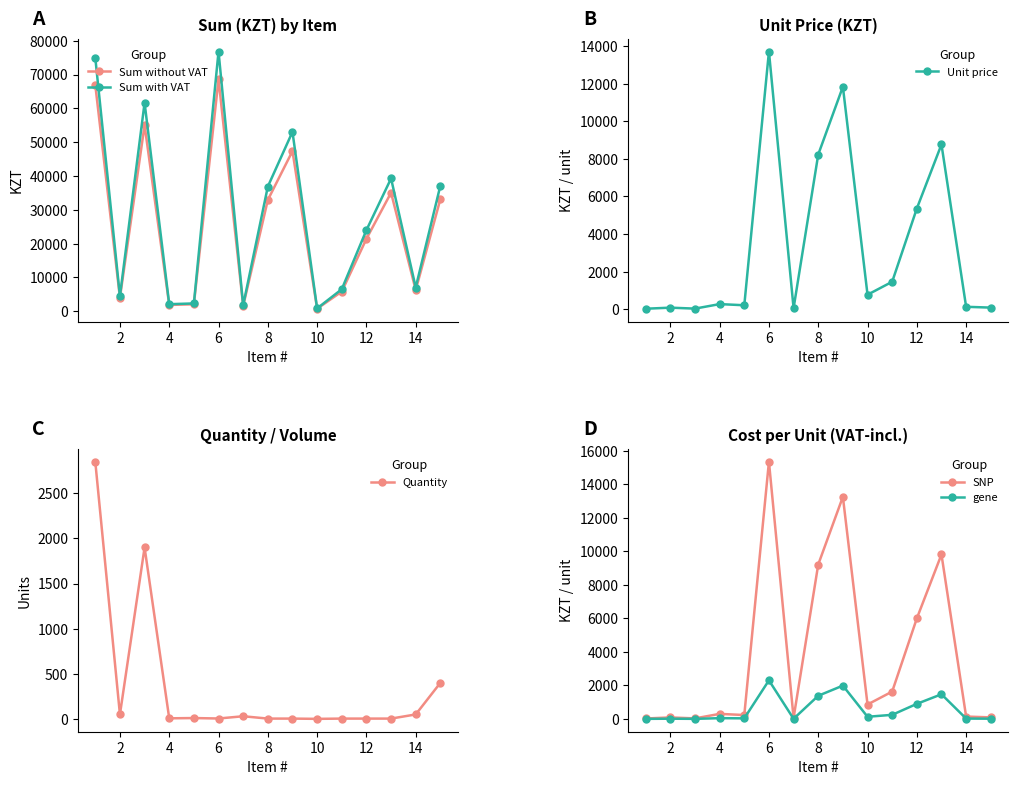

True or false: Sum without VAT has more than 0 interior local peaks.

True